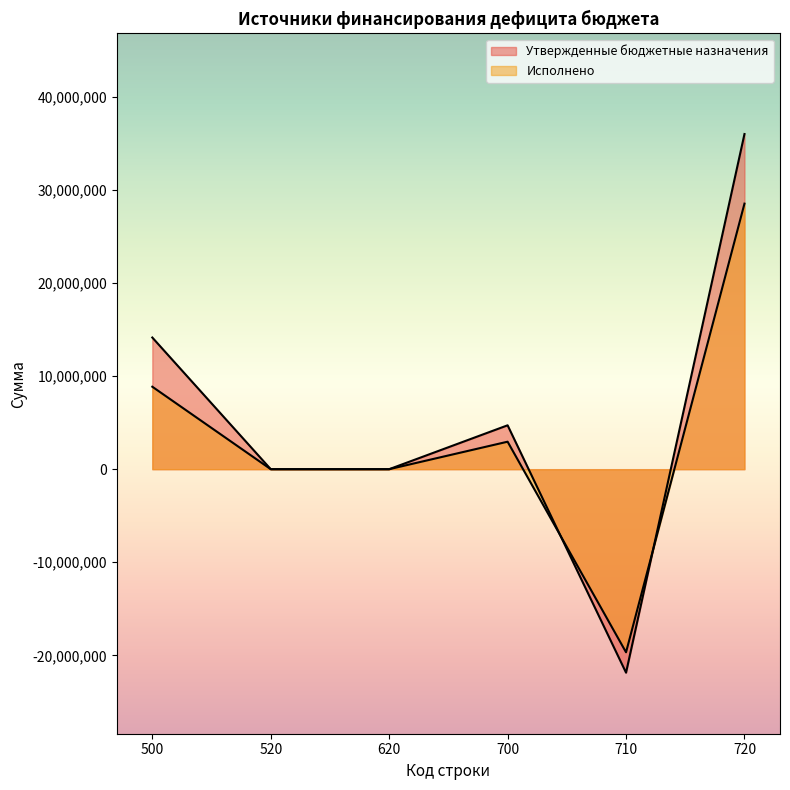

Which series has the largest range (max minus min)?

Утвержденные бюджетные назначения